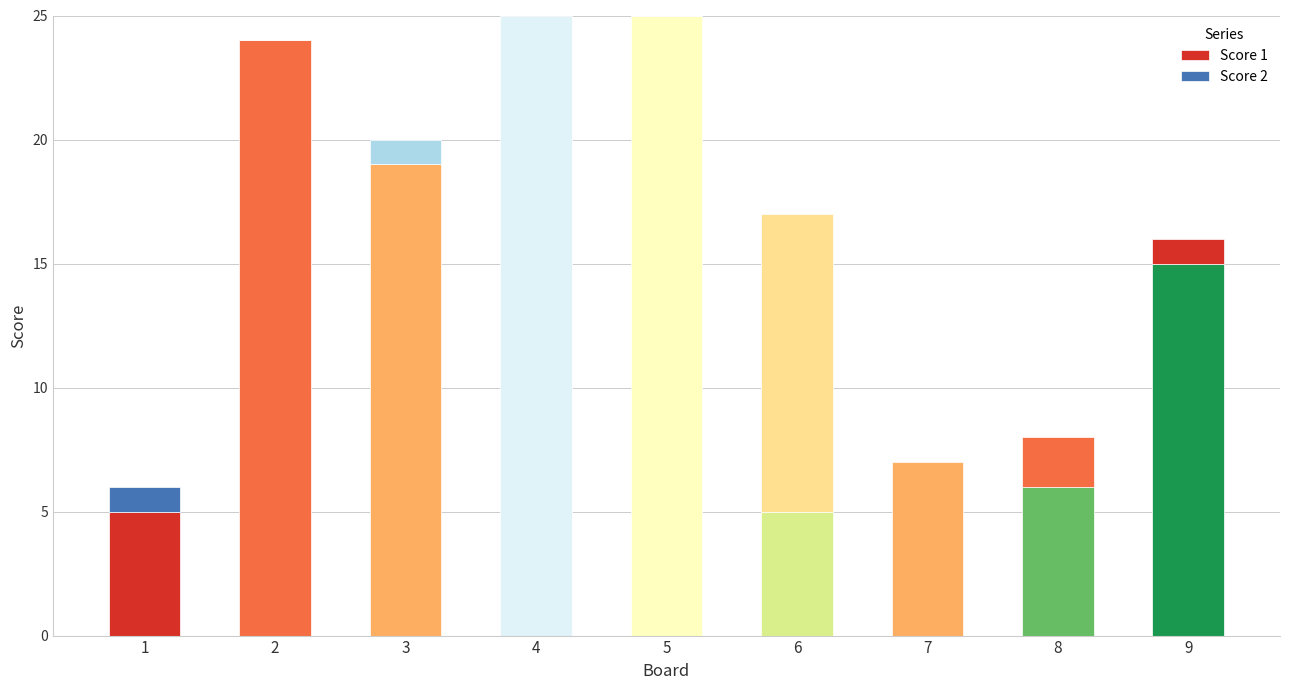

How many distinct data groups are displayed?

2